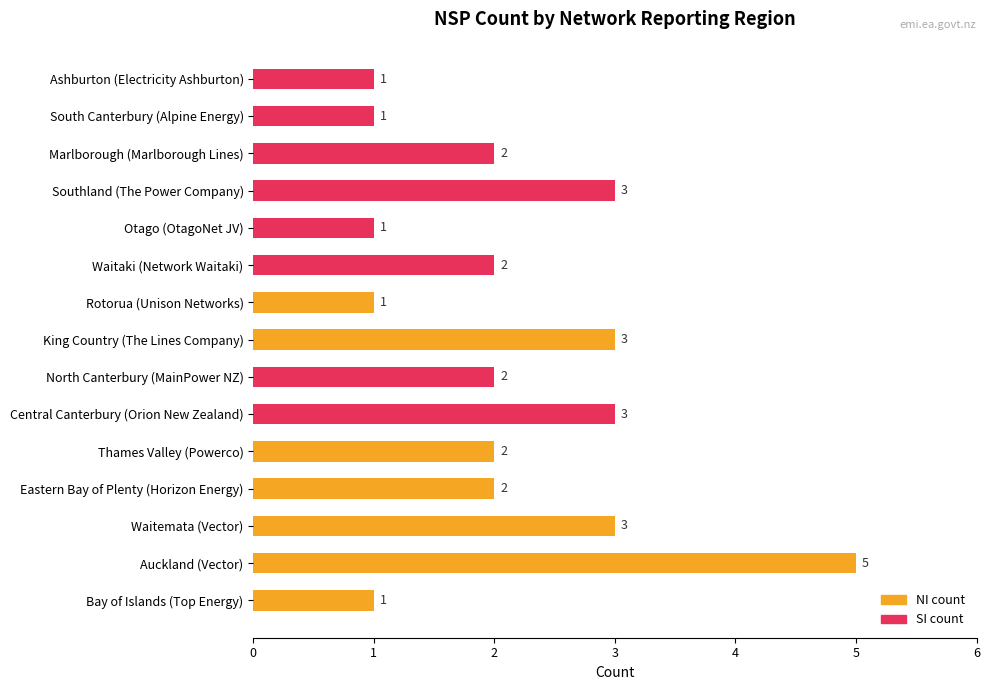

Count the number of categories in the chart.

15